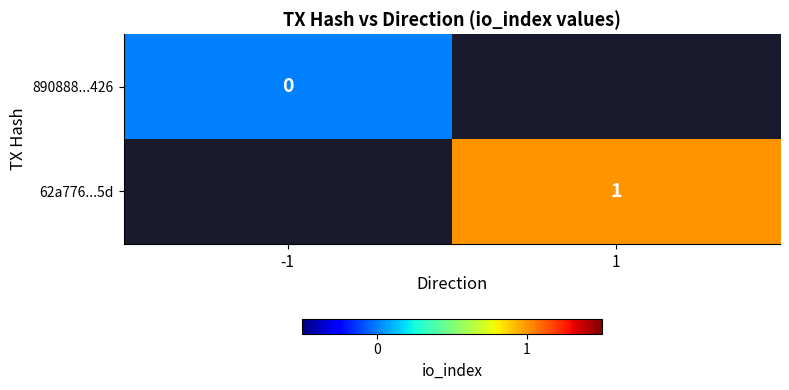

Is the value of 62a776...5d at 1 greater than the value of 890888...426 at -1?

Yes